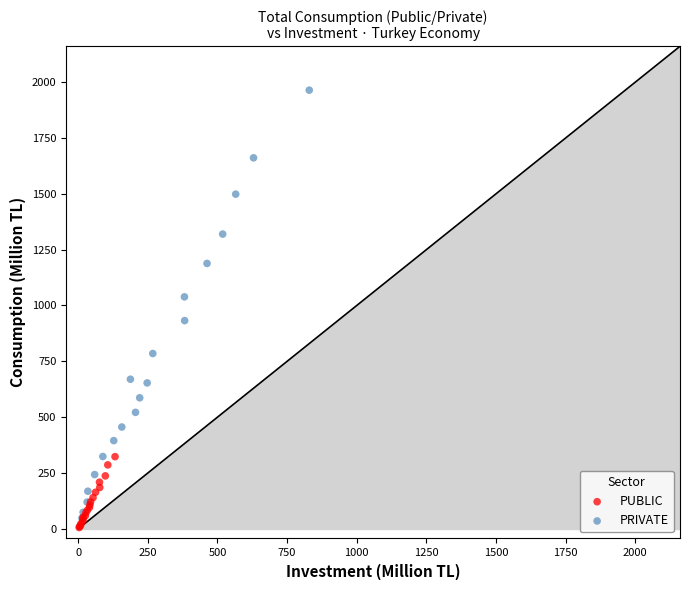

Which series reaches the maximum Y coordinate?

PRIVATE